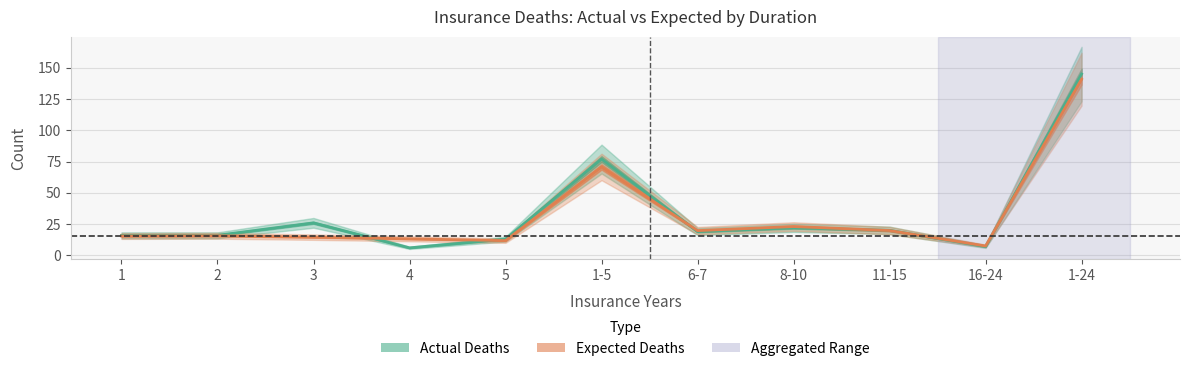

What is the sum of the Actual Deaths values at 11-15 and 1?

36.0